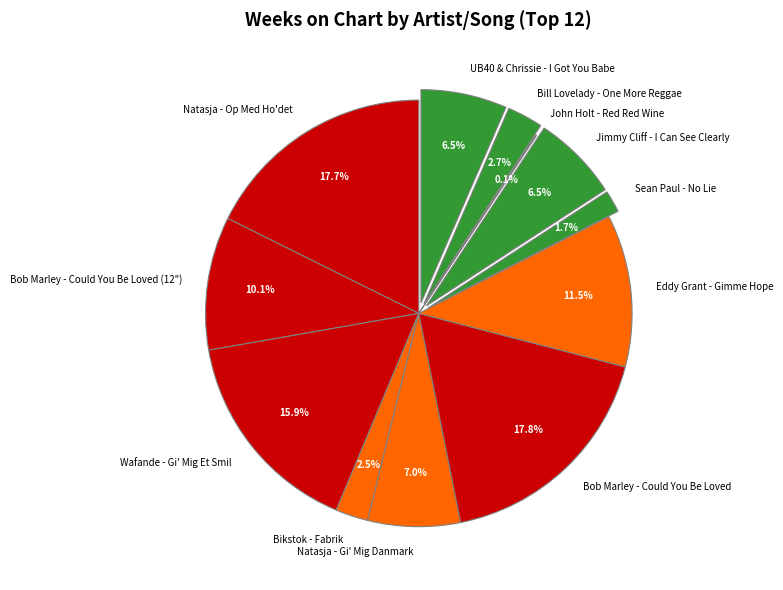

Is there any slice that represents more than half of the pie?

No